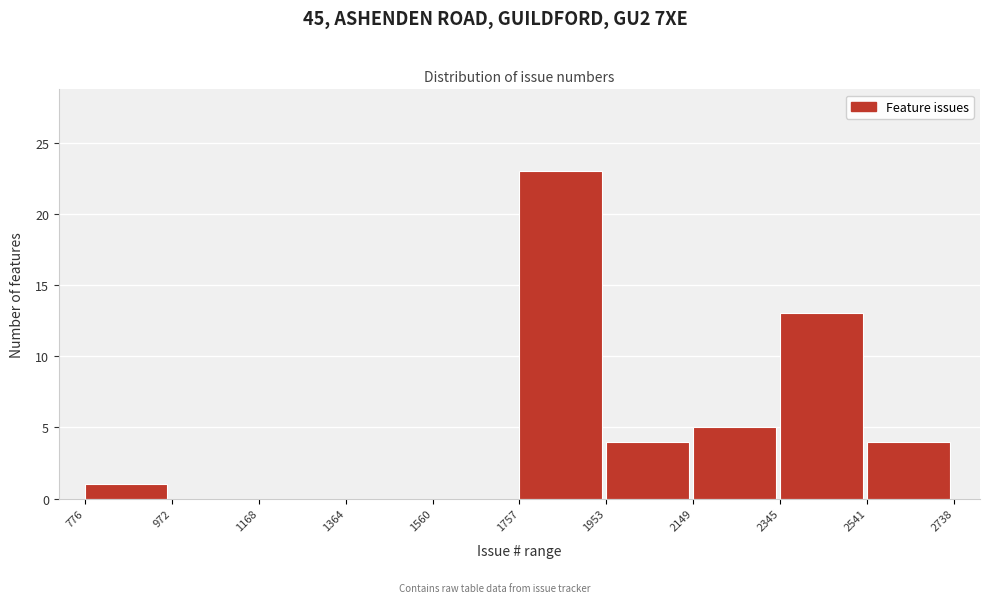

Reading left to right, list every bar in this chart as the range it spans on the x-axis followed by its height. The values are not printed on the chart, so give them approximately, as read against the axis.

776 to 972: 1
972 to 1168: 0
1168 to 1364: 0
1364 to 1560: 0
1560 to 1757: 0
1757 to 1953: 23
1953 to 2149: 4
2149 to 2345: 5
2345 to 2541: 13
2541 to 2738: 4